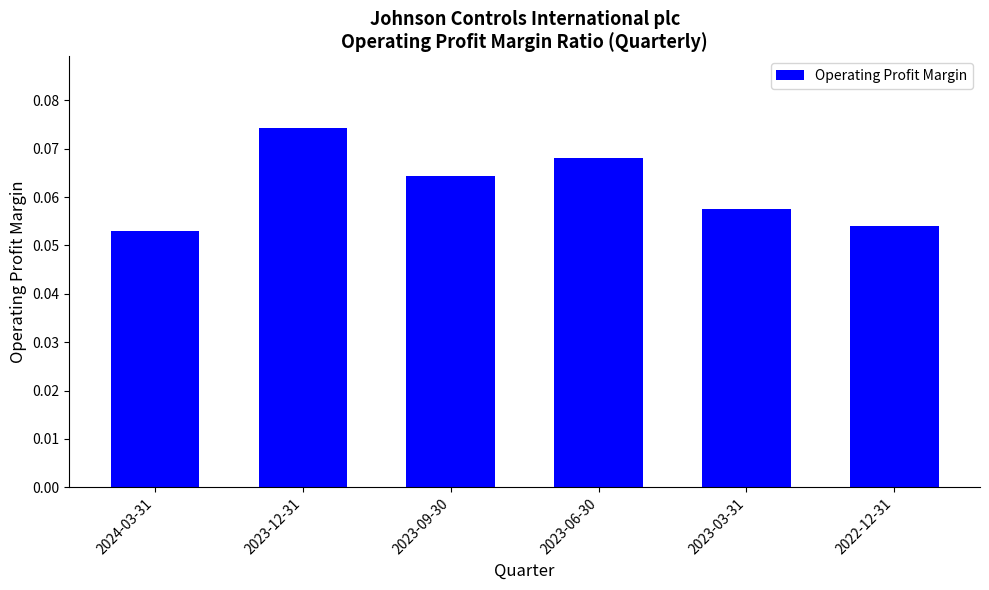

Which has a higher value, 2023-06-30 or 2023-12-31?

2023-12-31